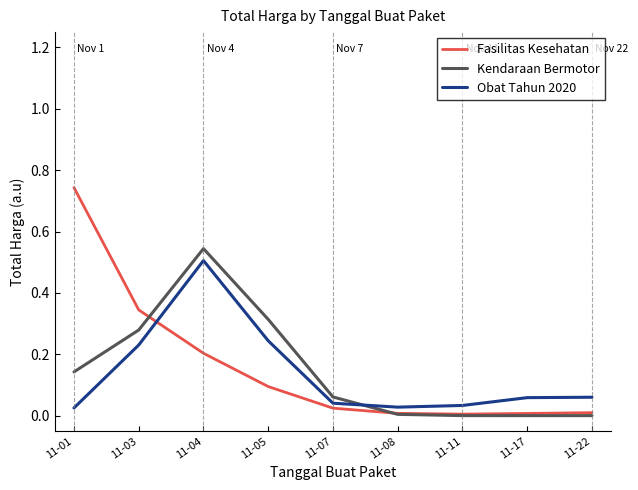

Is it true that Obat Tahun 2020 equals 0.0 at 11-08?

True